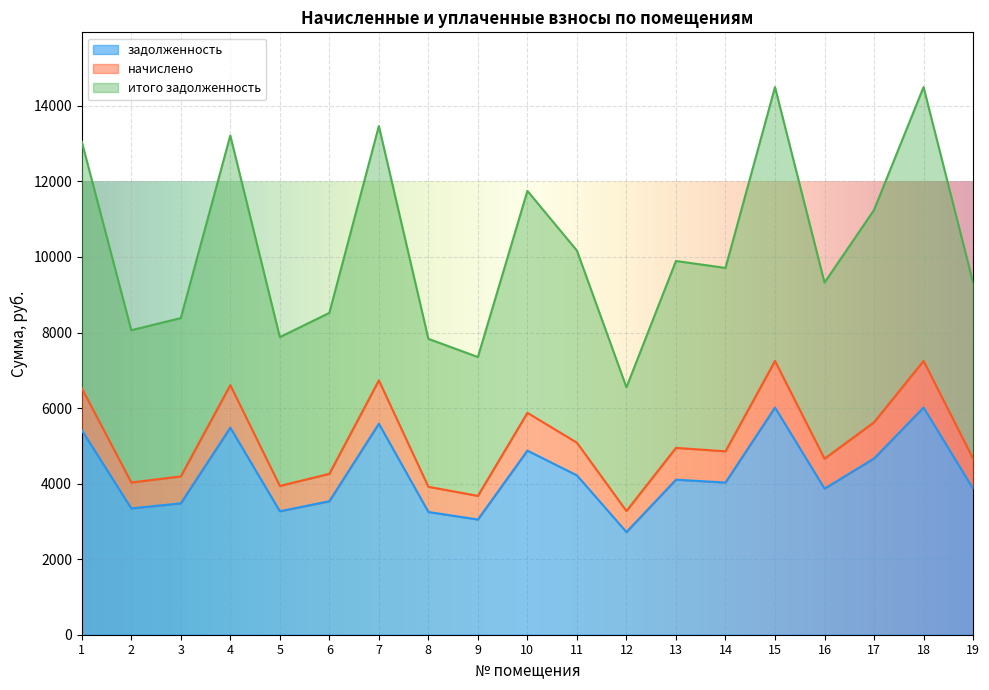

How many data points does each series have?

19